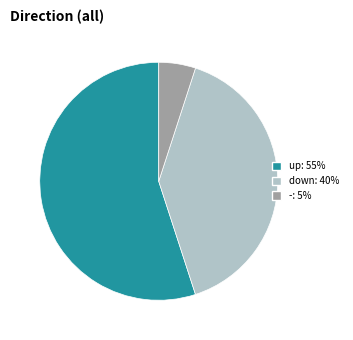

The up slice represents 66% of the pie. True or false?

False